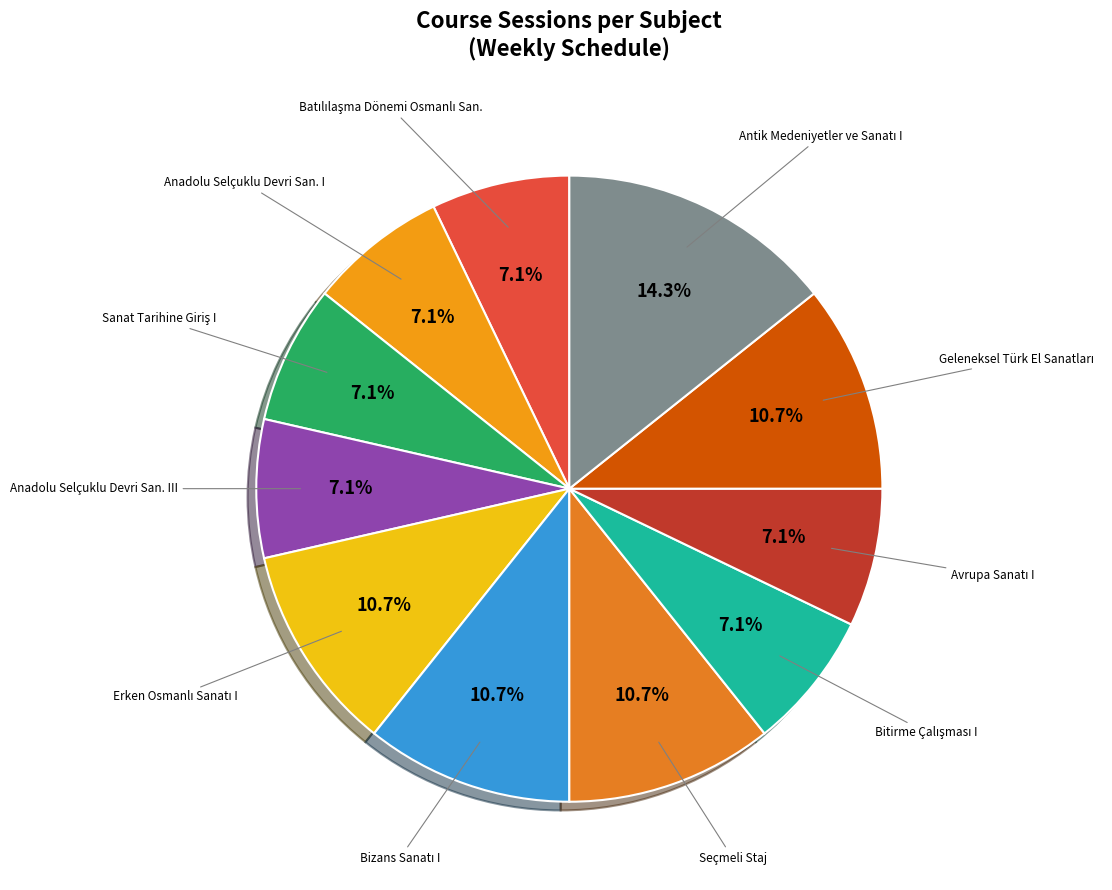

How many slices are in this pie chart?

11